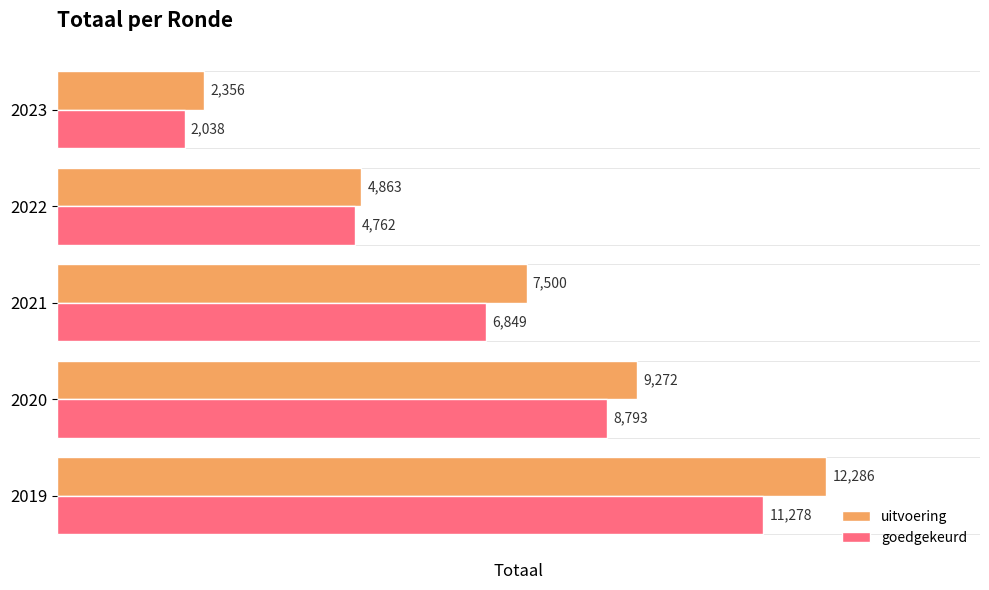

At which category is the sum across all series the highest?

2019